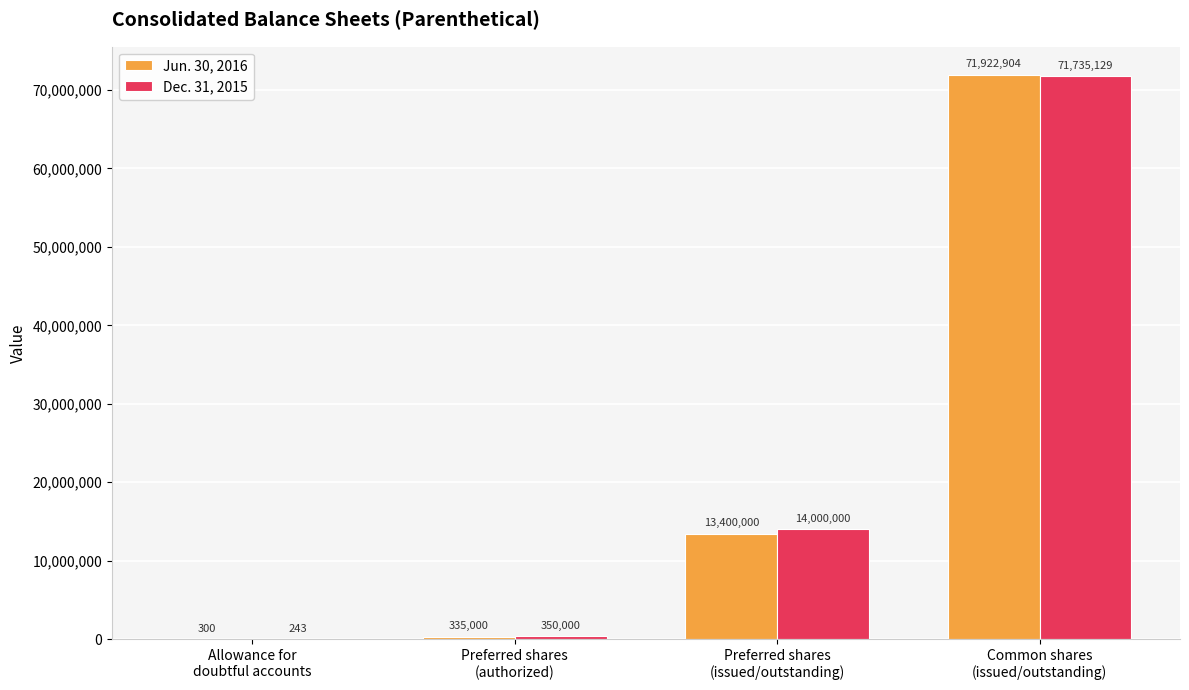

What is the spread (max minus min) of values at Common shares
(issued/outstanding)?

187775